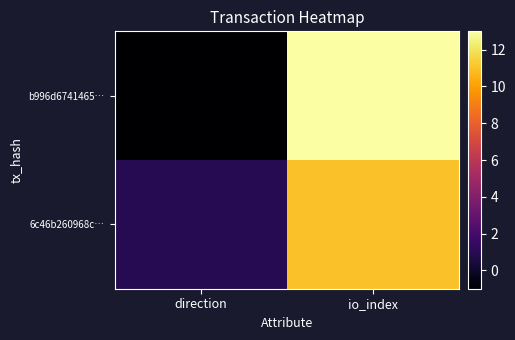

Reading right to left, transcribe all the data shown in this chart.

b996d6741465…: io_index=13	direction=-1
6c46b260968c…: io_index=11	direction=1